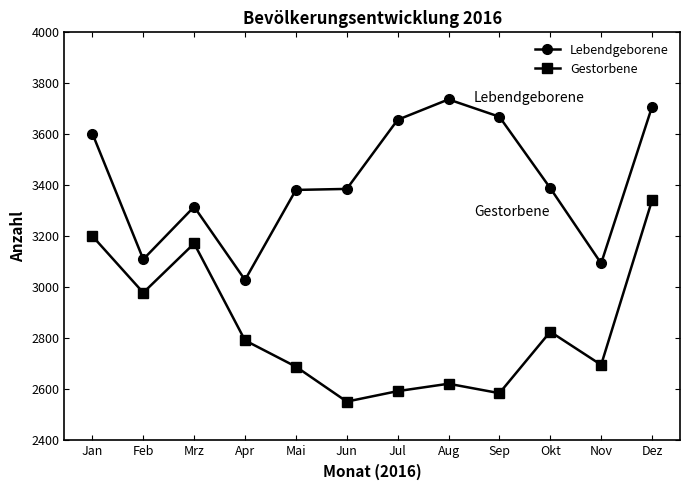

What is the sum of all Gestorbene values?

34048